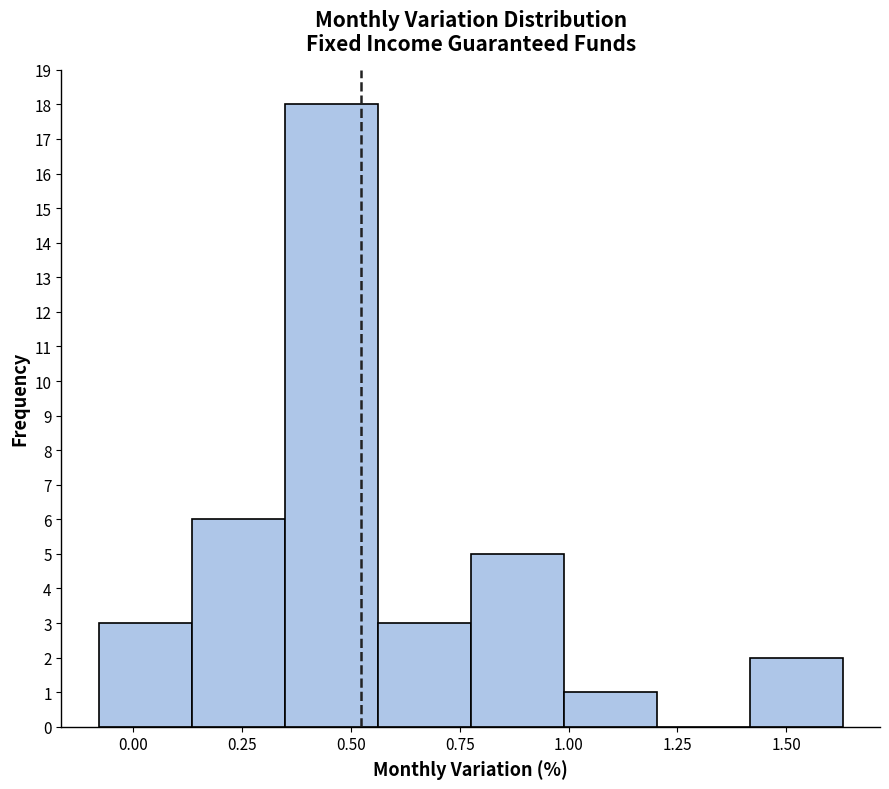

Reading left to right, list every bar in this chart as the range it spans on the x-axis followed by its height. Neither the bar edges nor the heights are printed on the chart, so give them approximately, as read against the axes.

-0.10 to 0.15: 3
0.15 to 0.35: 6
0.35 to 0.55: 18
0.55 to 0.80: 3
0.80 to 1.00: 5
1.00 to 1.20: 1
1.20 to 1.40: 0
1.40 to 1.65: 2